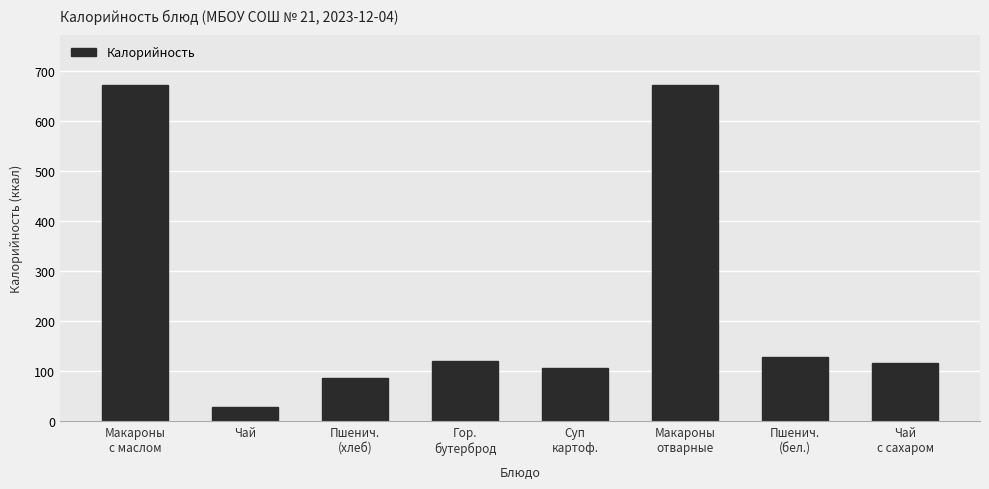

Read the value at Чай.

28.0